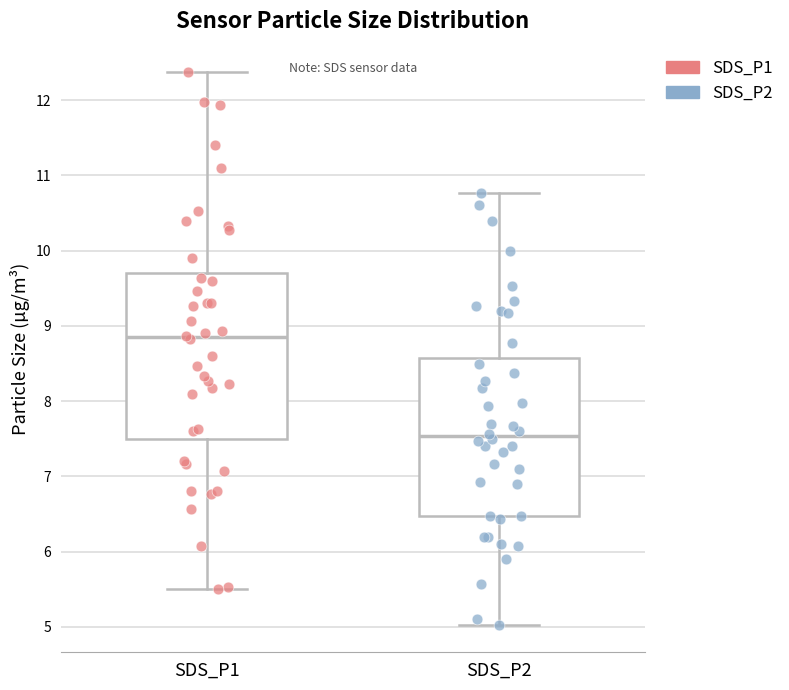

Where is the lower edge of the box for SDS_P2 on the y-axis? The values are not printed on the chart, so give them approximately, as read against the axis.

6.5